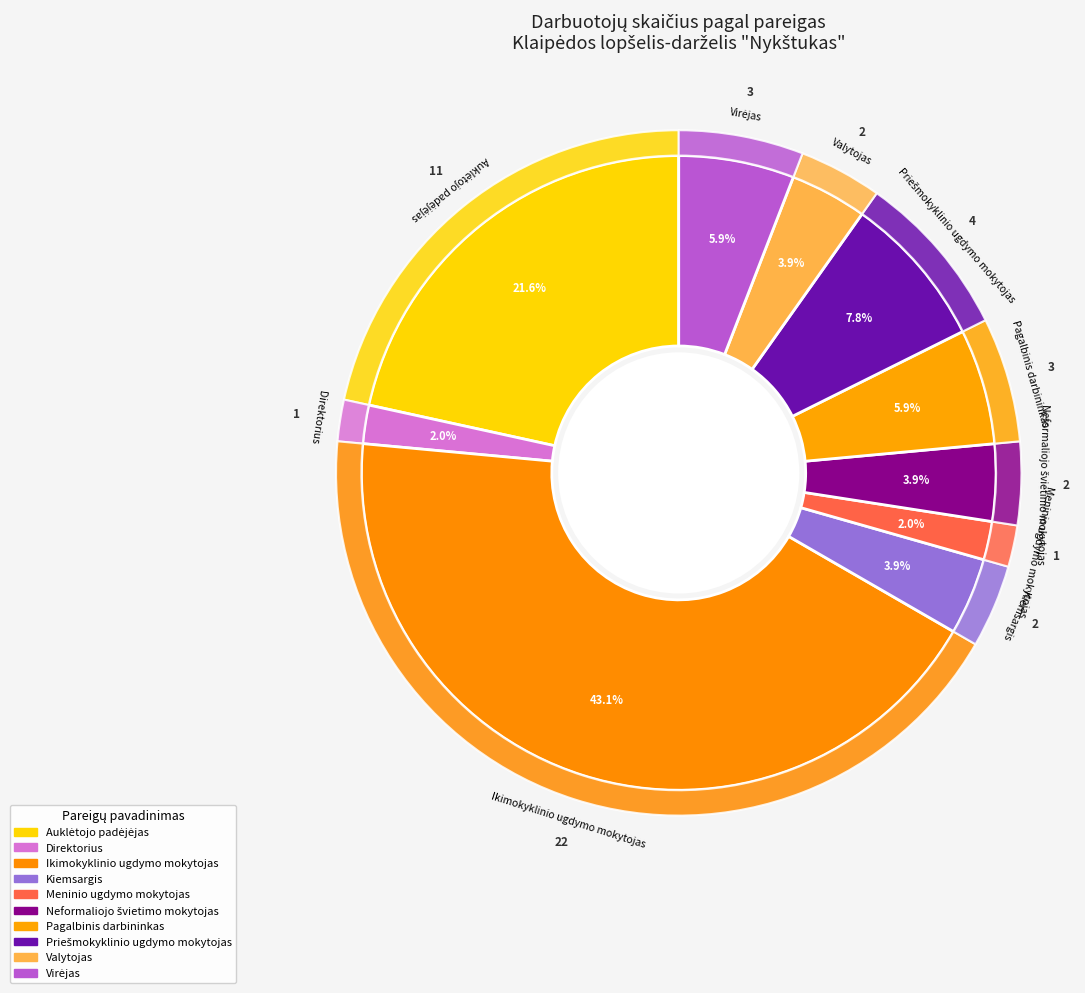

True or false: Auklėtojo padėjėjas accounts for 29% of the total.

False